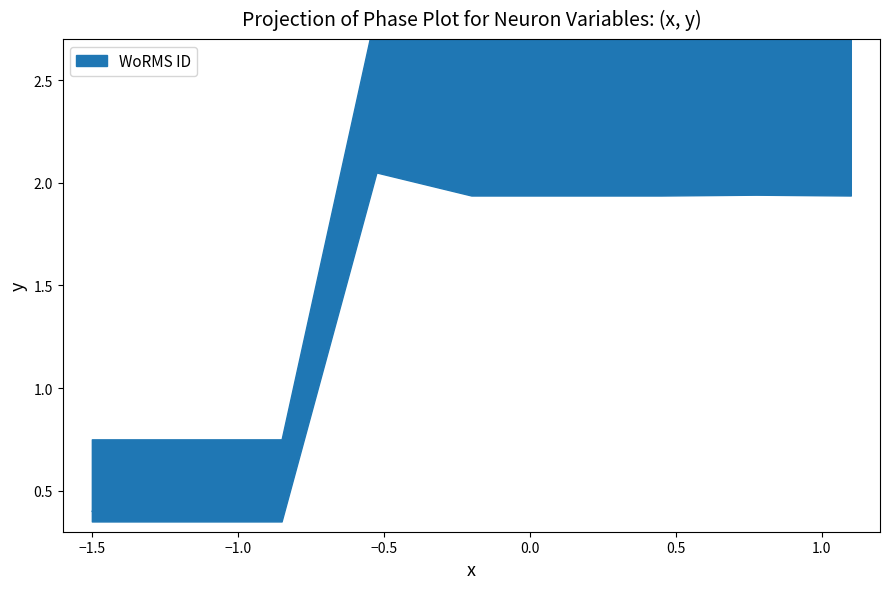

What is the minimum value shown in the chart?

0.4